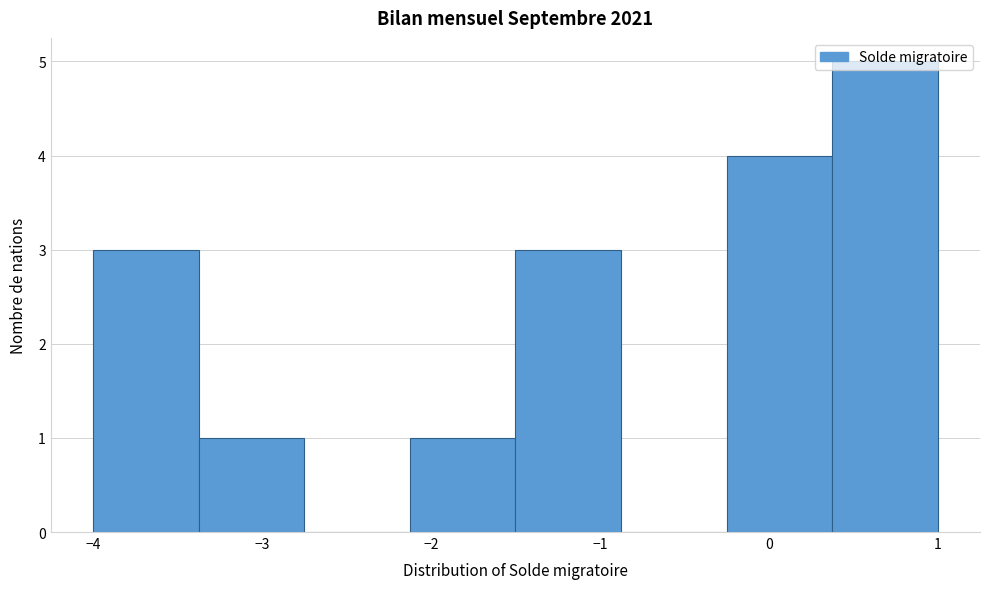

Which range on the x-axis has the tallest bar?

0.4 to 1.0